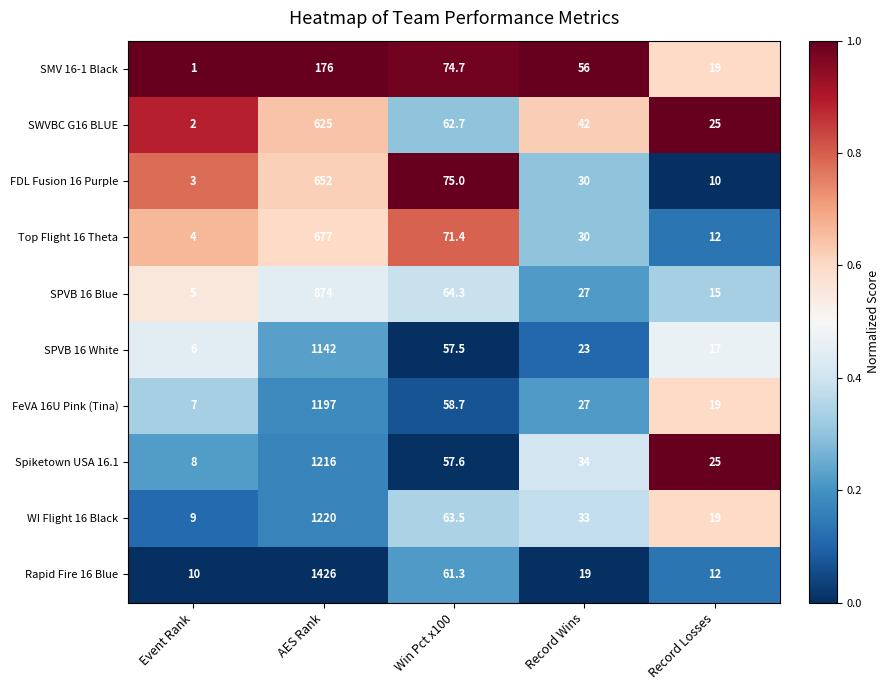

Rank the categories by WI Flight 16 Black value from lowest to highest.

Event Rank, Record Losses, Record Wins, Win Pct x100, AES Rank